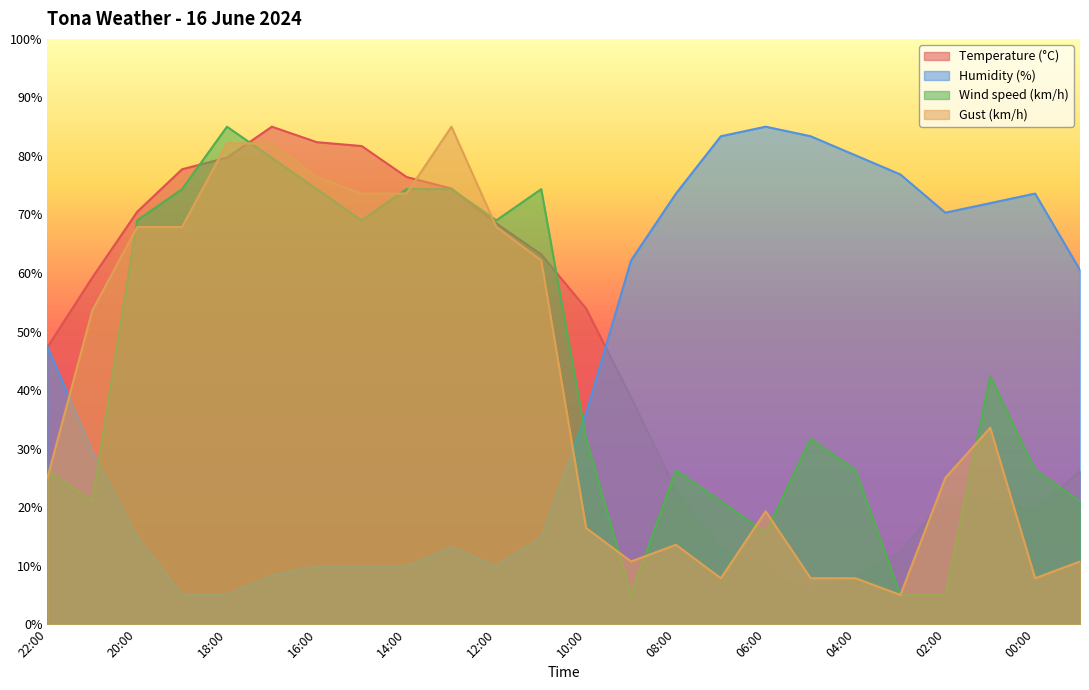

Which series ends up on top after the final intersection of Humidity (%) and Wind speed (km/h)?

Humidity (%)